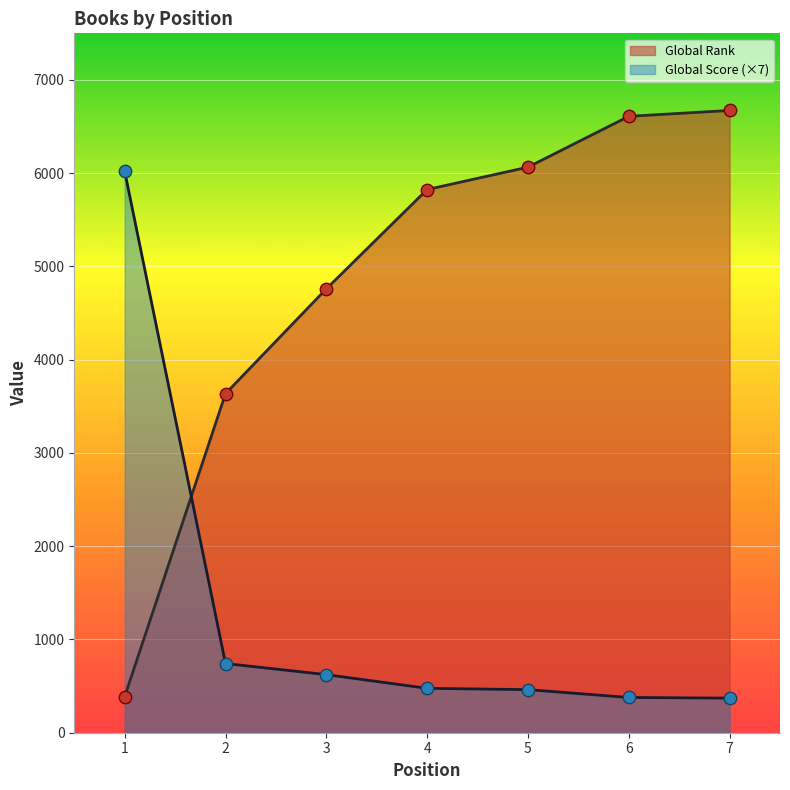

Is the value of Global Rank at 1 greater than the value of Global Score at 6?

Yes